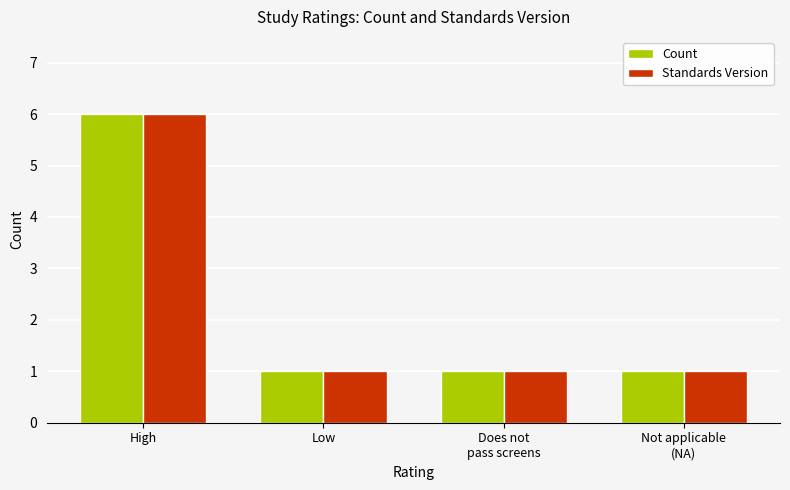

What is the difference between the maximum and second lowest values in the Standards Version series?

5